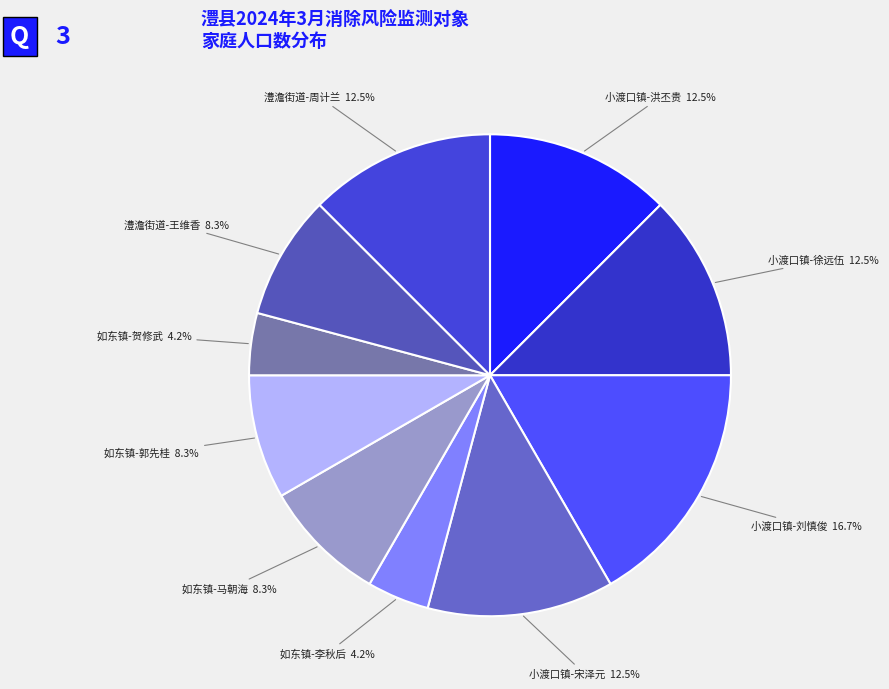

Is there a majority slice in this chart?

No